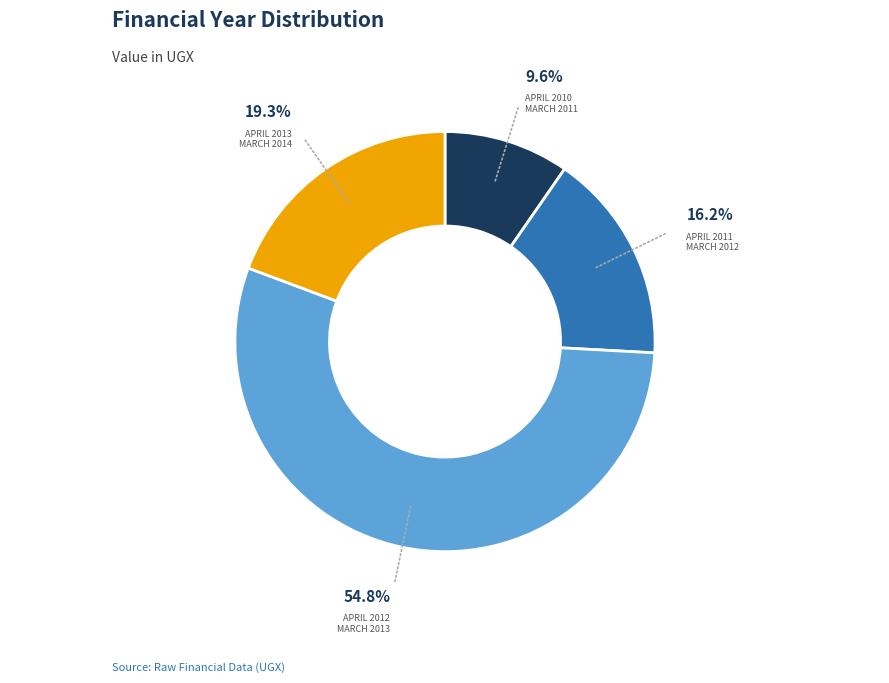

Does any single category account for the majority?

Yes